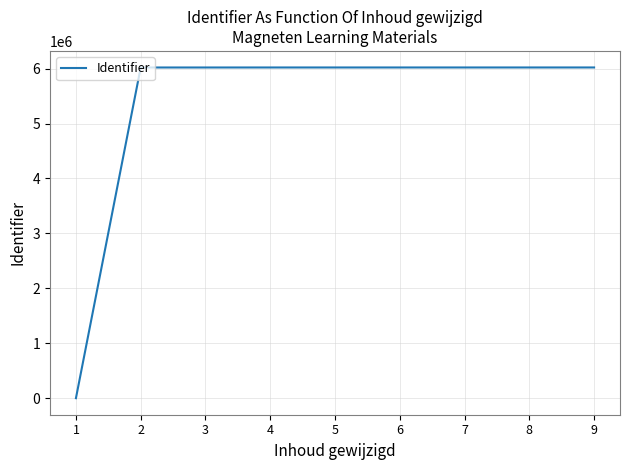

Approximately how many times larger is the value at 8 compared to 7?

1.0